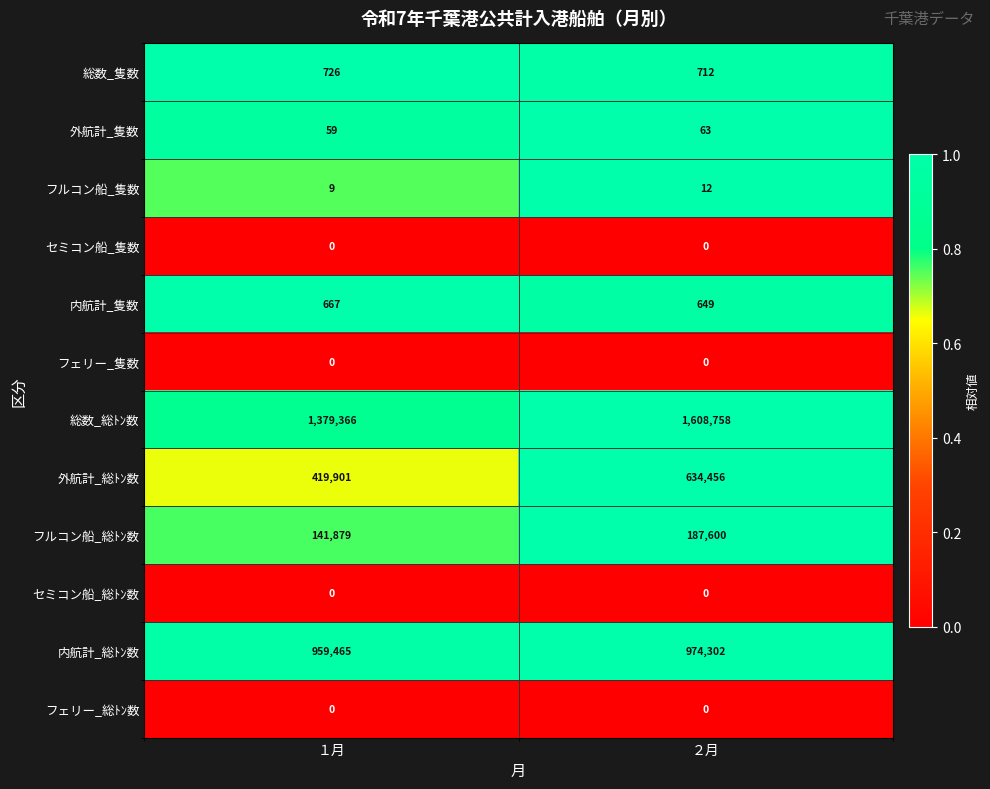

At which category does the chart reach its peak across all series?

２月